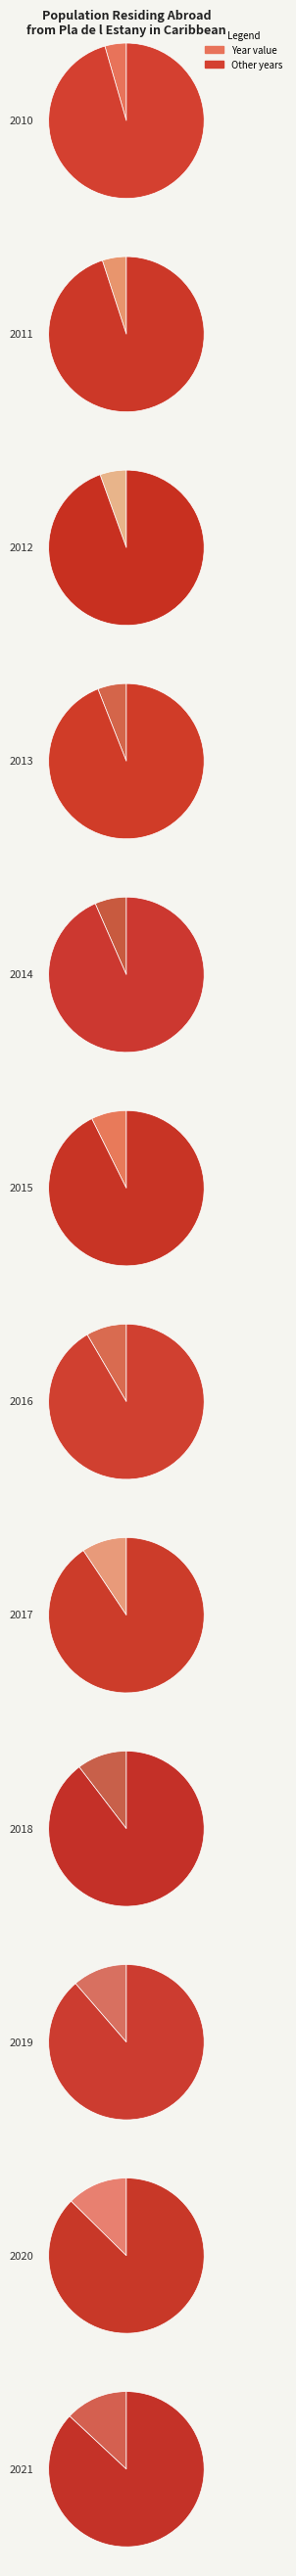

Approximately how many times larger is the value at 2020 compared to 2014?

1.9